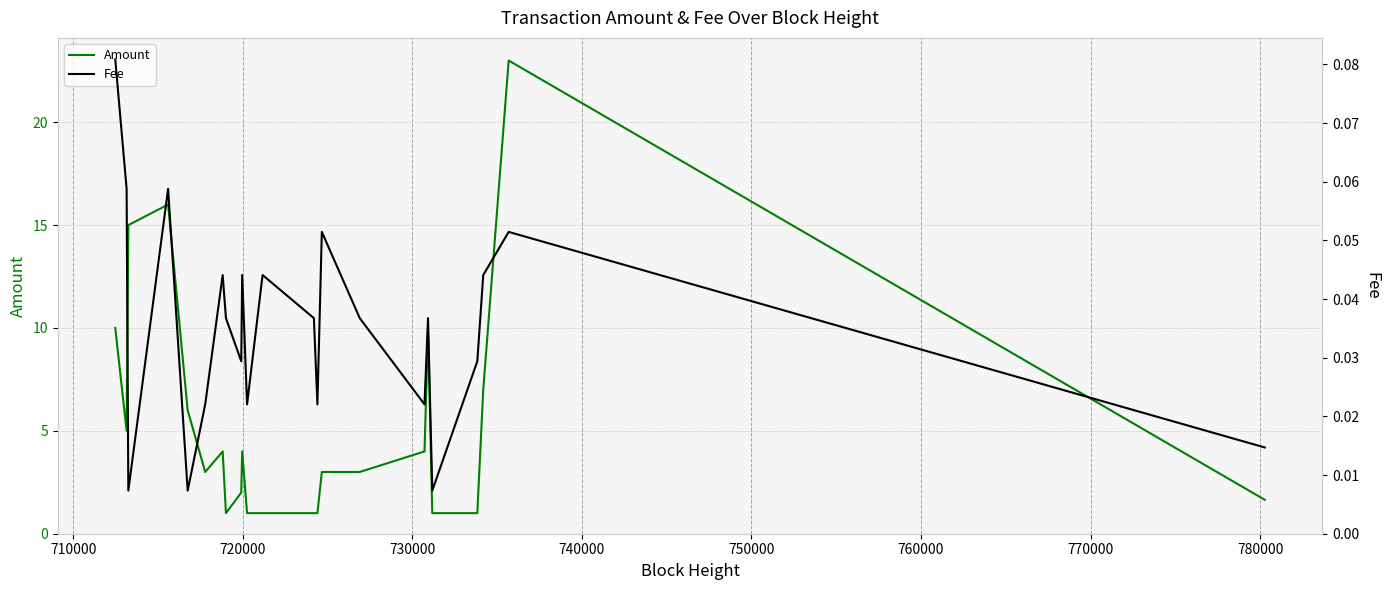

Does the chart have visible grid lines?

Yes